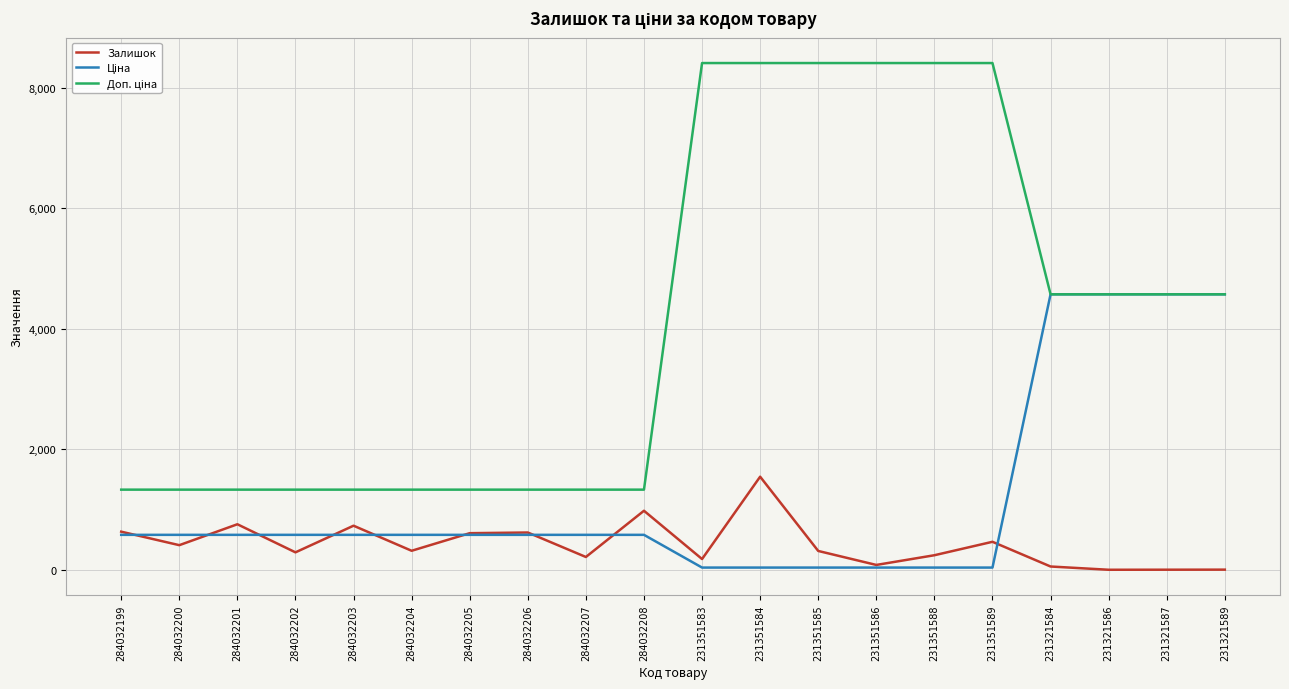

At which category is the sum across all series the highest?

231351584